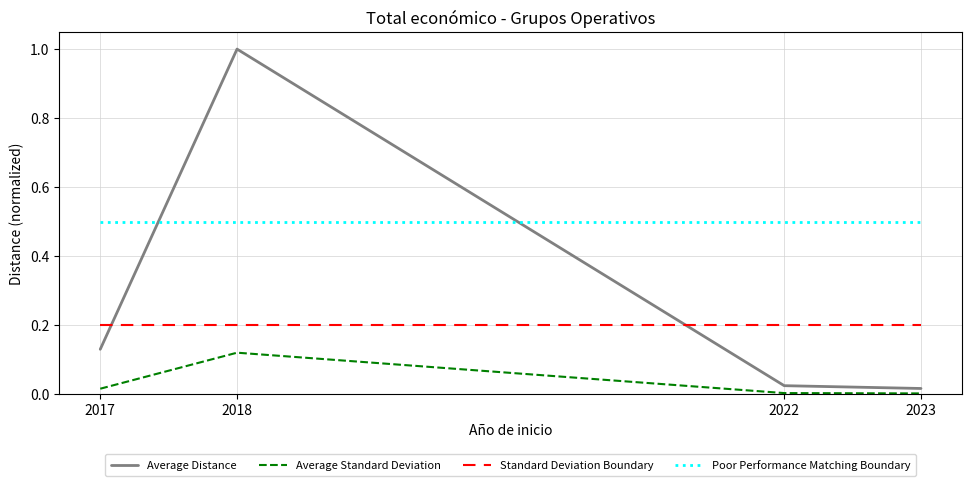

What is the maximum value shown in the chart?

1.0